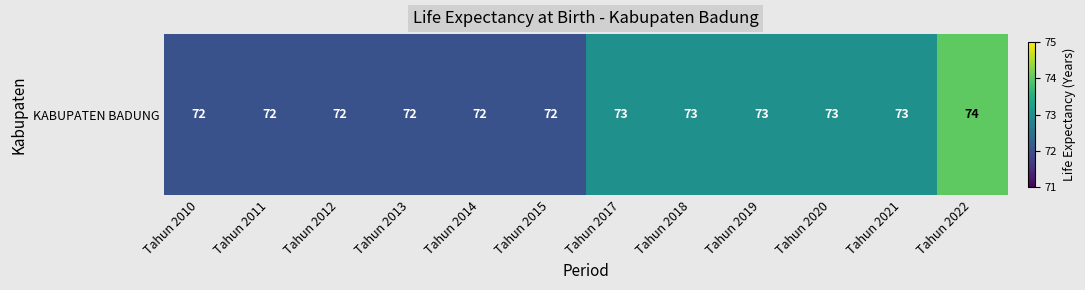

How many data points does each series have?

12